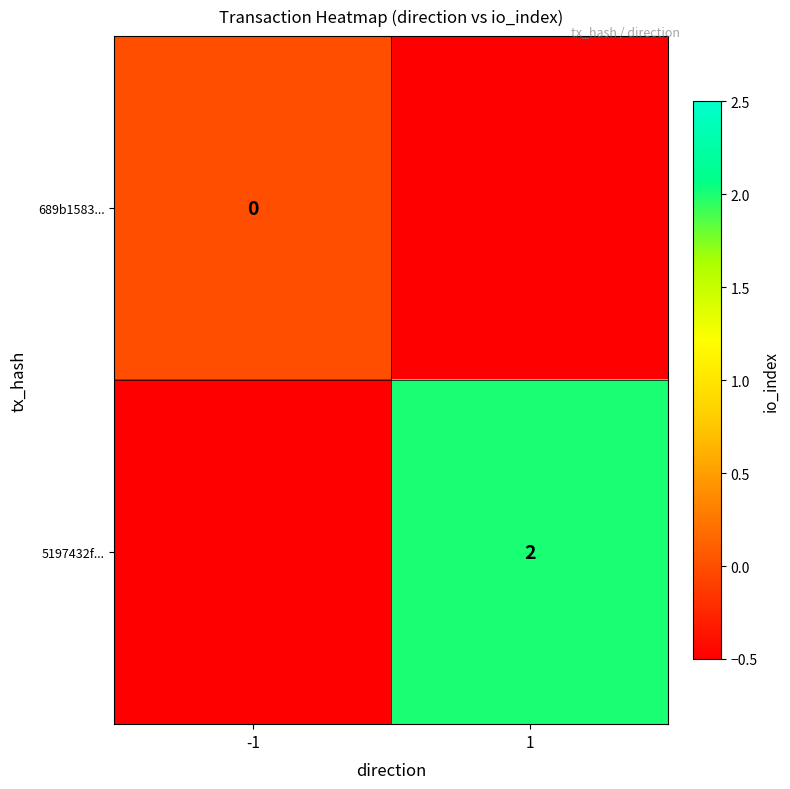

At which label does 5197432f... reach its peak?

1